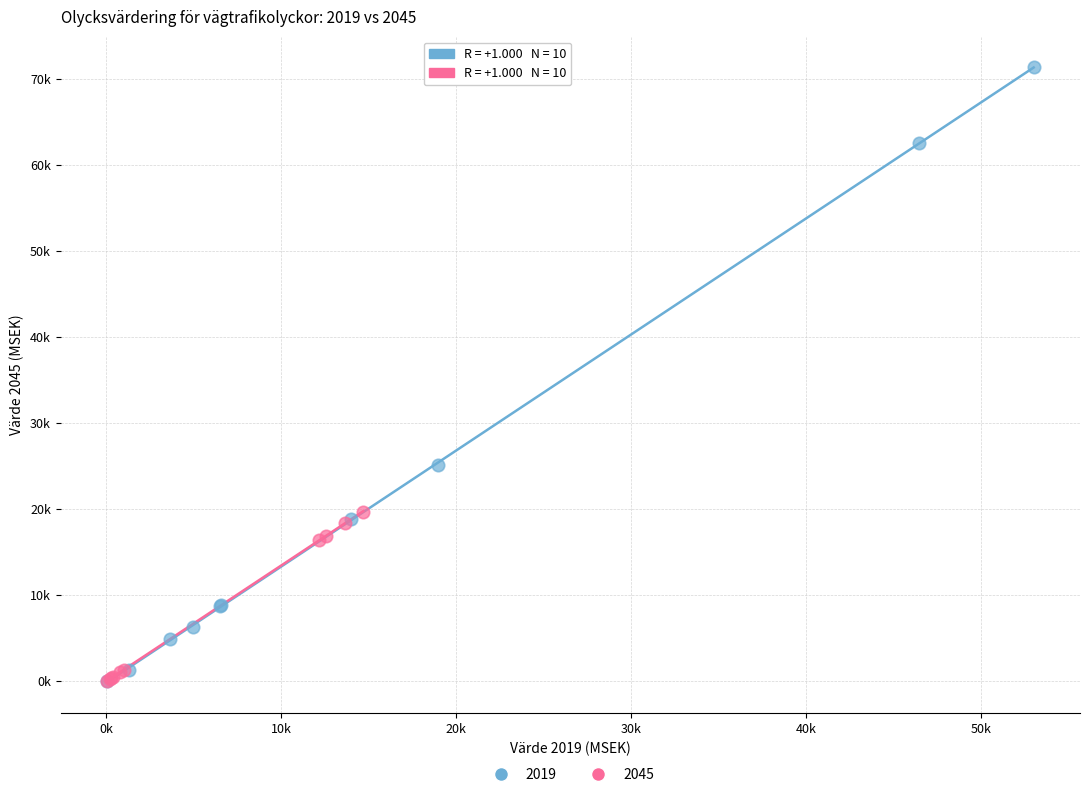

What are all the series names shown in the legend?

2019, 2045